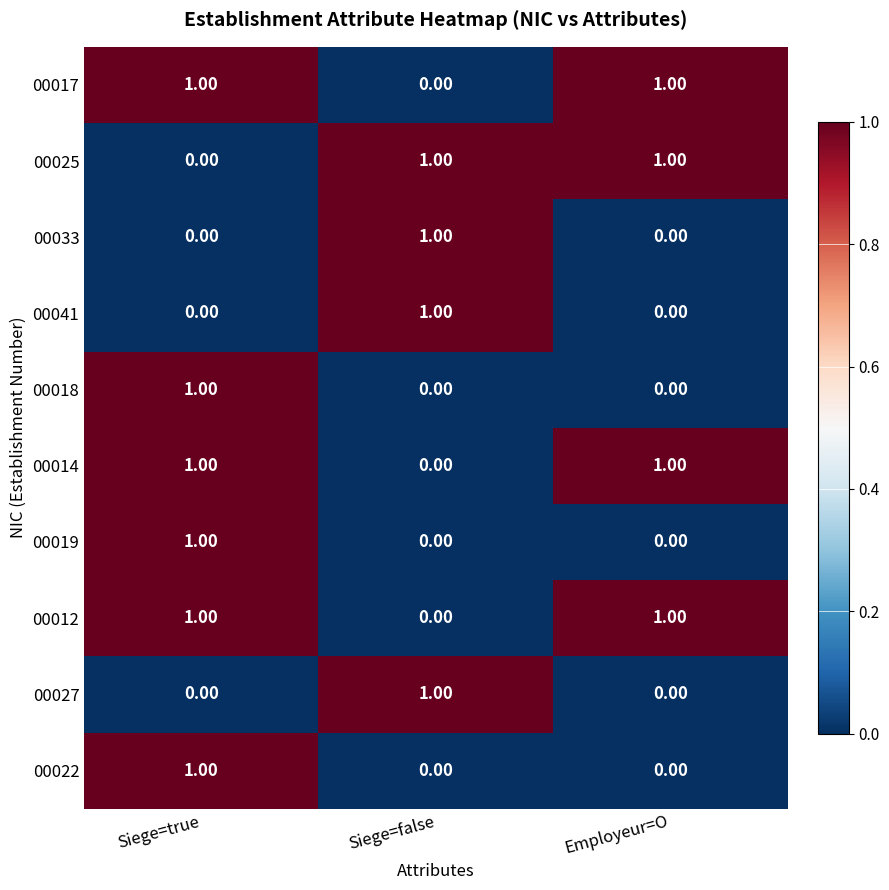

Which category has the highest value in the 00041 series?

Siege=false